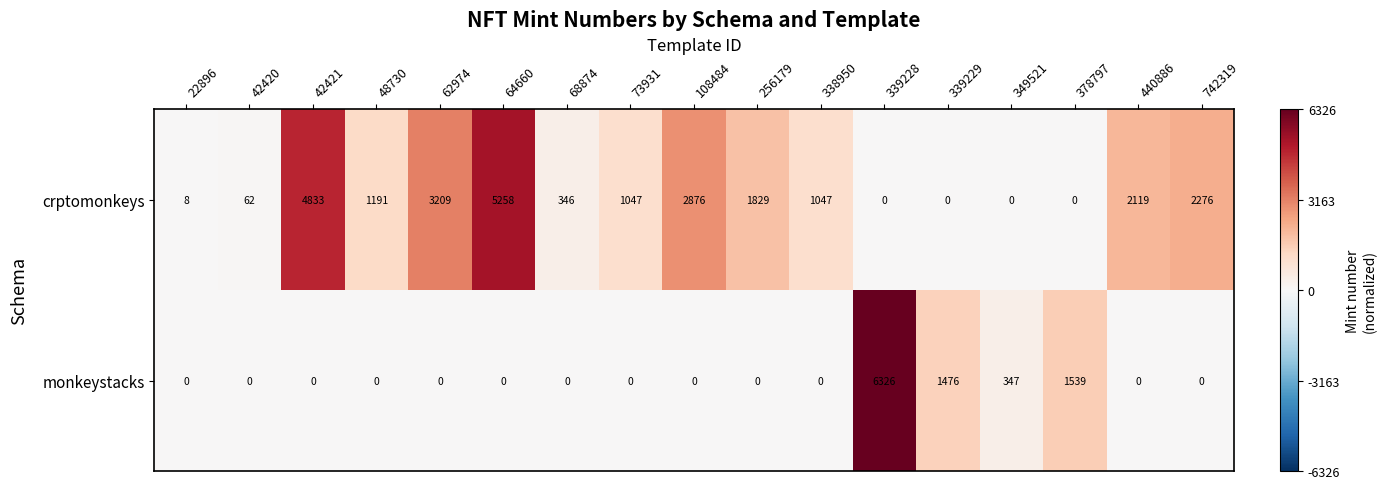

Between 339229 and 742319, which series saw the biggest shift?

crptomonkeys